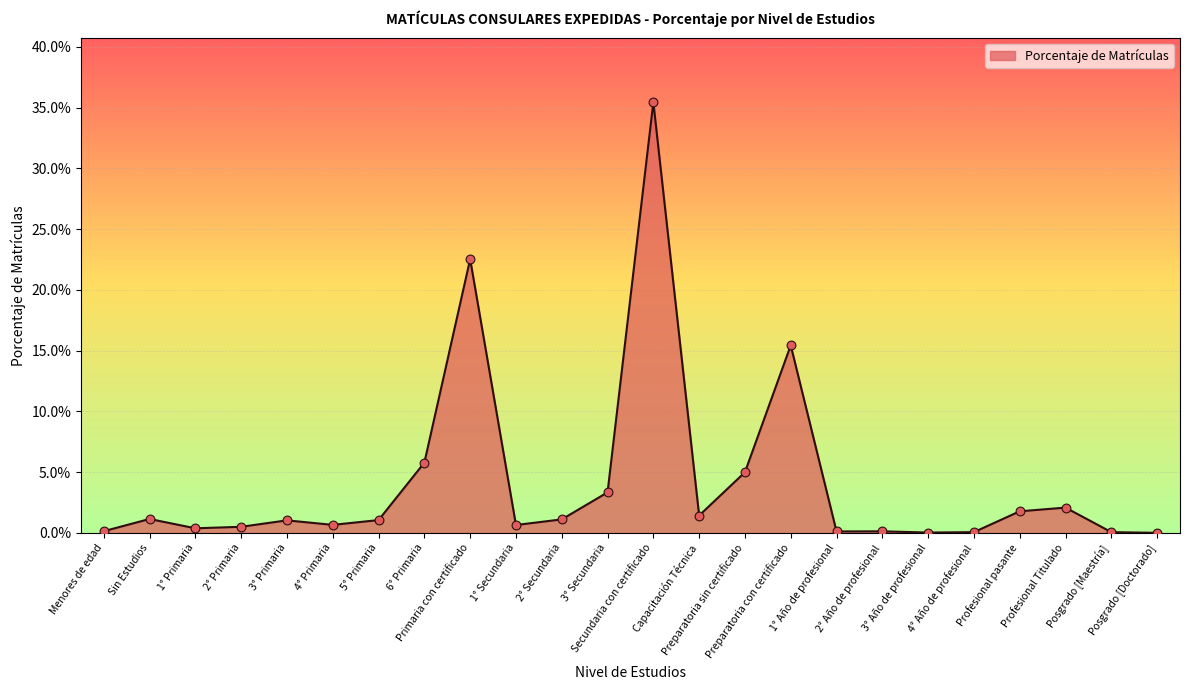

Between Preparatoria sin certificado and Menores de edad, which is larger?

Preparatoria sin certificado